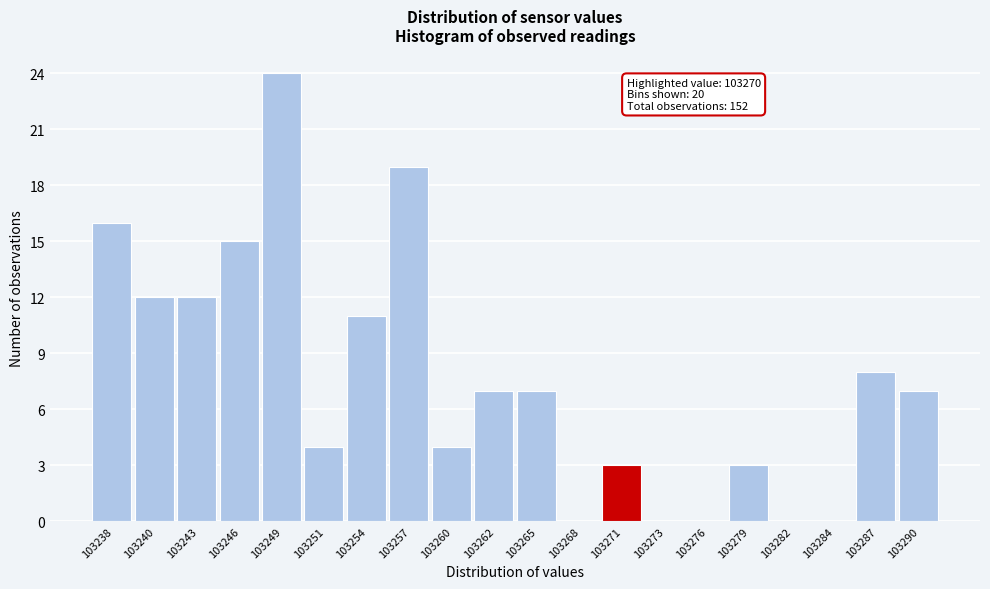

Over which range of the x-axis is the bar tallest?

103247.0 to 103250.0